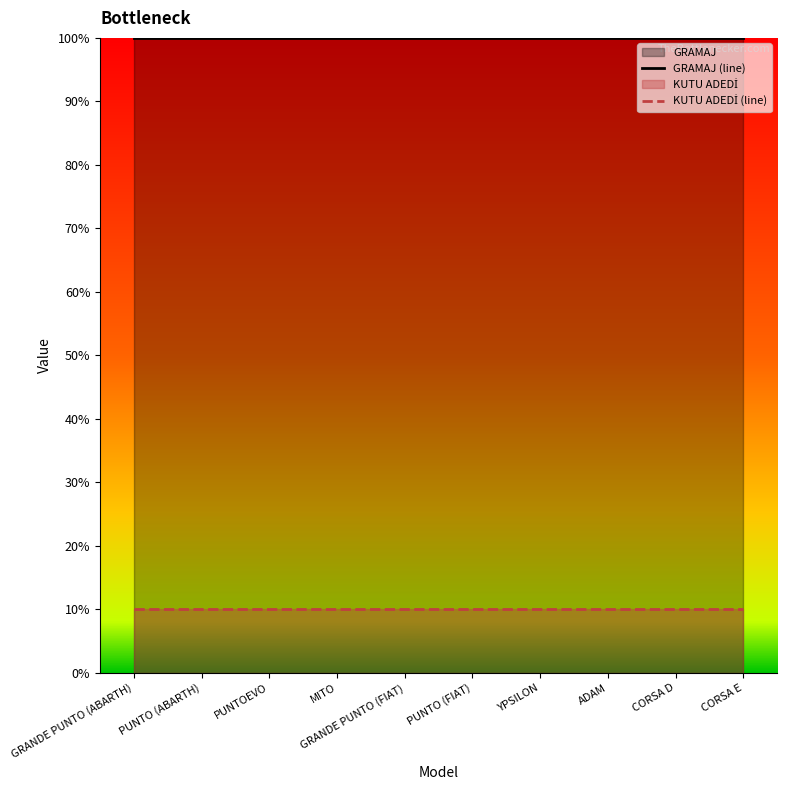

Reading right to left, transcribe all the data shown in this chart.

GRAMAJ (line): CORSA E=100	CORSA D=100	ADAM=100	YPSILON=100	PUNTO (FIAT)=100	GRANDE PUNTO (FIAT)=100	MITO=100	PUNTOEVO=100	PUNTO (ABARTH)=100	GRANDE PUNTO (ABARTH)=100
KUTU ADEDİ (line): CORSA E=10	CORSA D=10	ADAM=10	YPSILON=10	PUNTO (FIAT)=10	GRANDE PUNTO (FIAT)=10	MITO=10	PUNTOEVO=10	PUNTO (ABARTH)=10	GRANDE PUNTO (ABARTH)=10